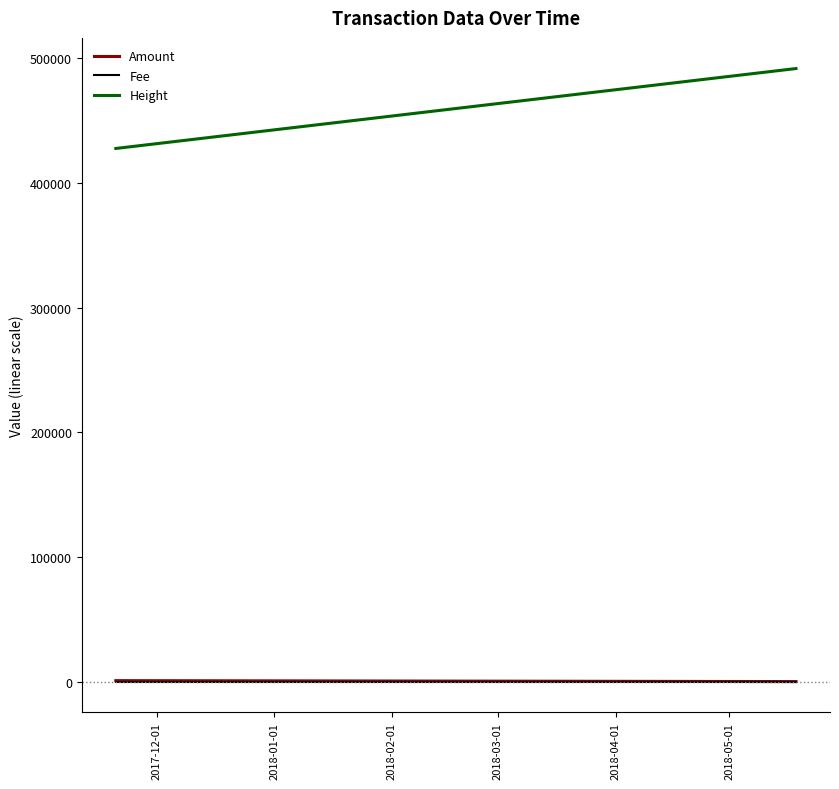

True or false: Height and Amount intersect in this chart.

False